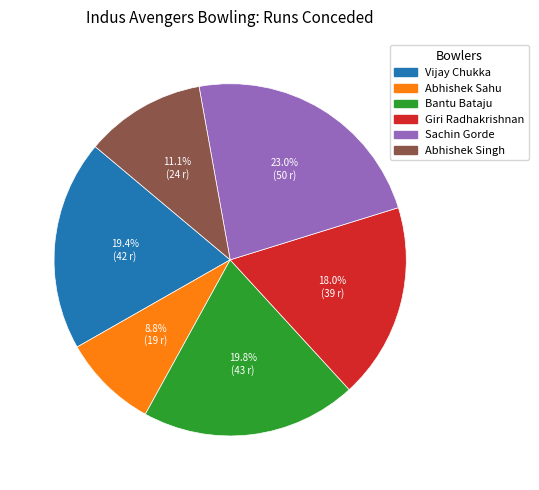

Count the number of slices in the pie.

6